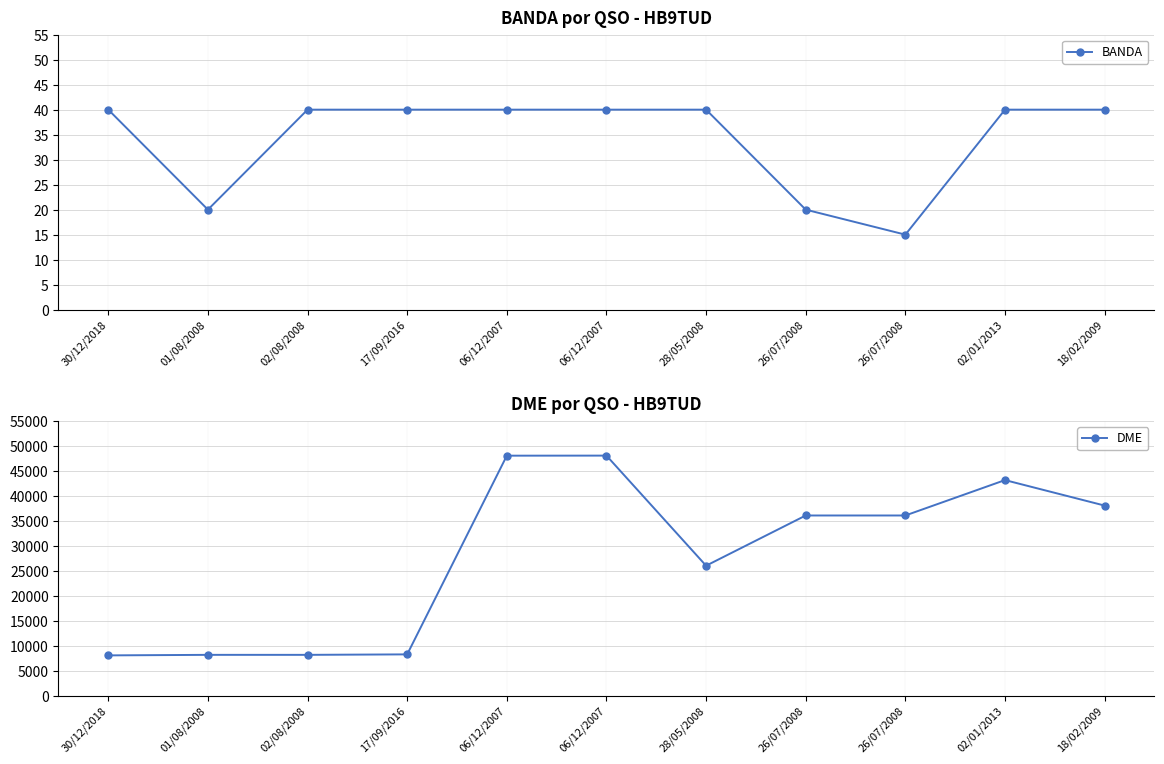

List the series in order of their overall mean, lowest first.

BANDA, DME